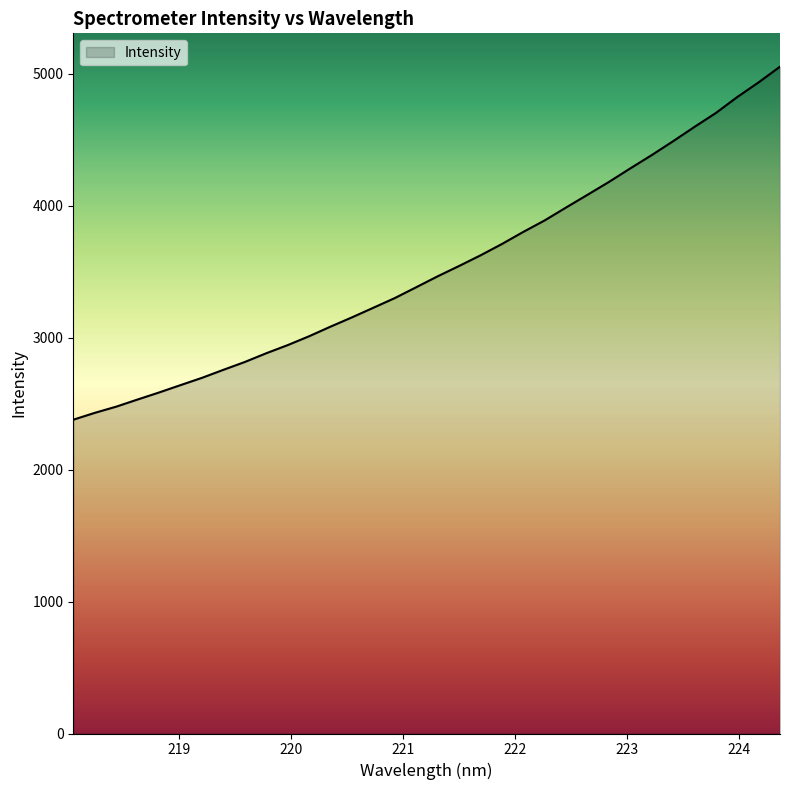

What is the greatest value displayed?

5052.4